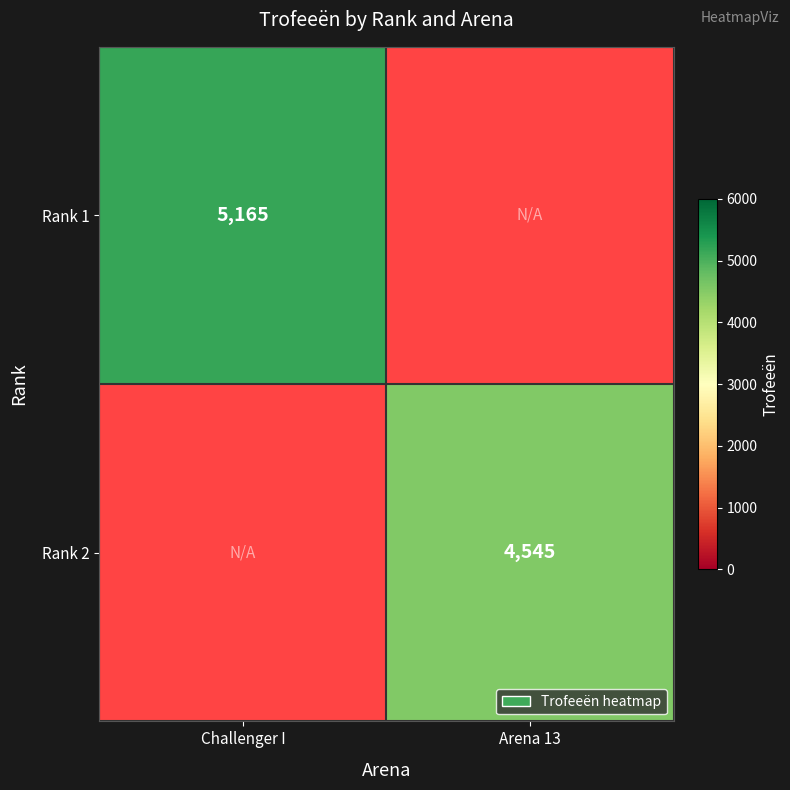

The Rank 2 series shows 3003 at Arena 13. True or false?

False